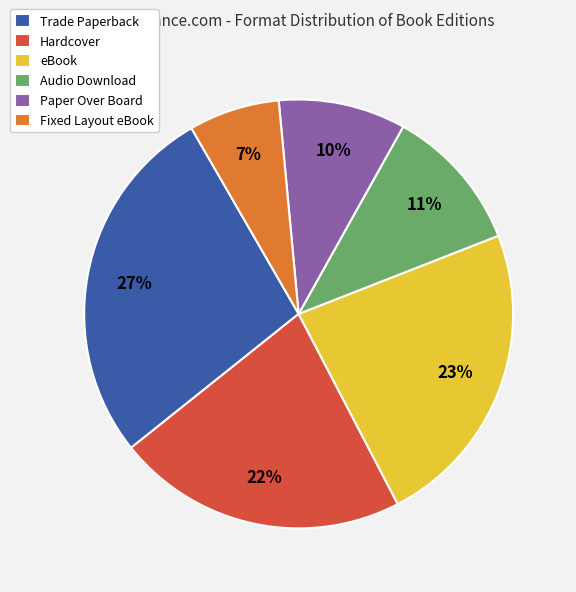

Does any single category account for the majority?

No